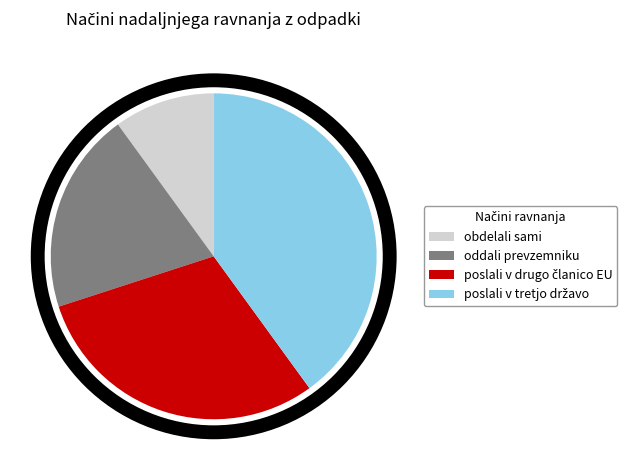

Is there any slice that represents more than half of the pie?

No